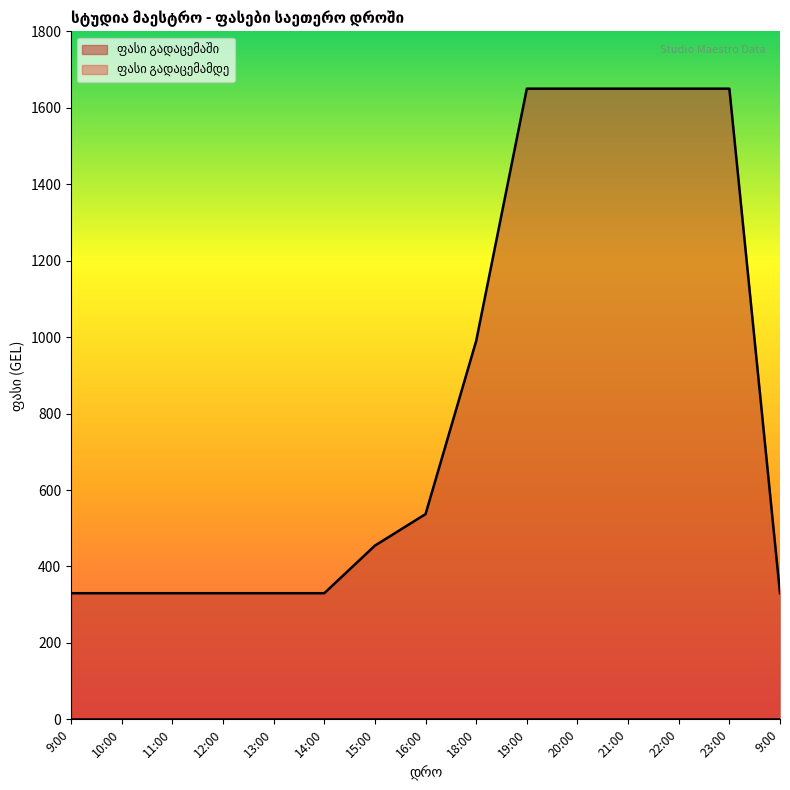

True or false: the data shows 370.5 at 22:00.

False